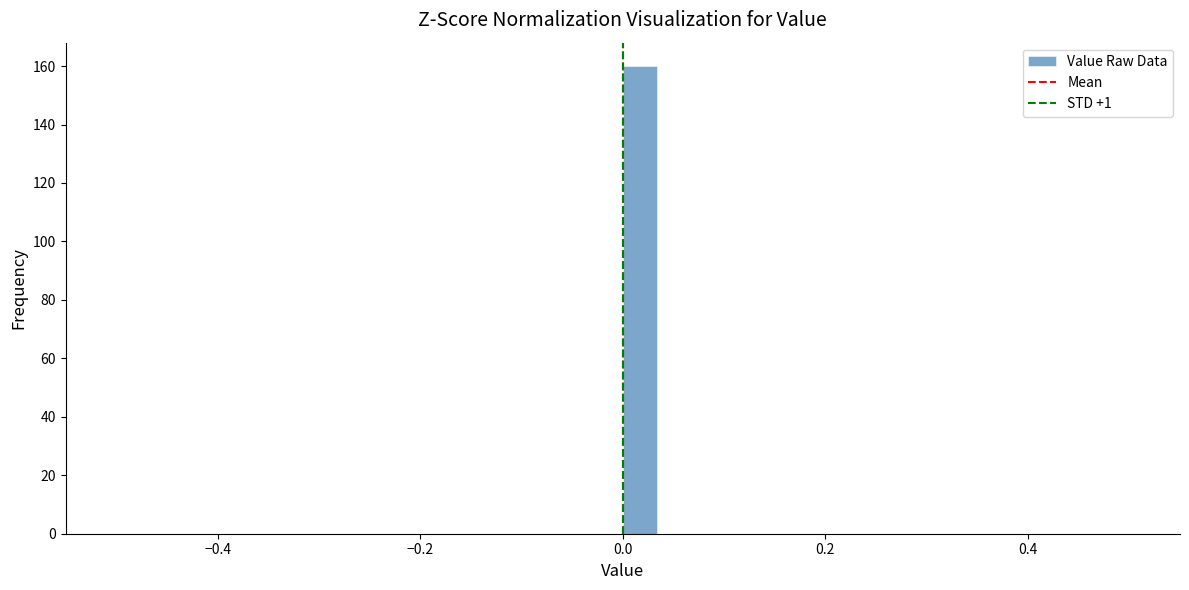

Read against the x-axis, roughly where is the centre of the tallest bar?

0.02